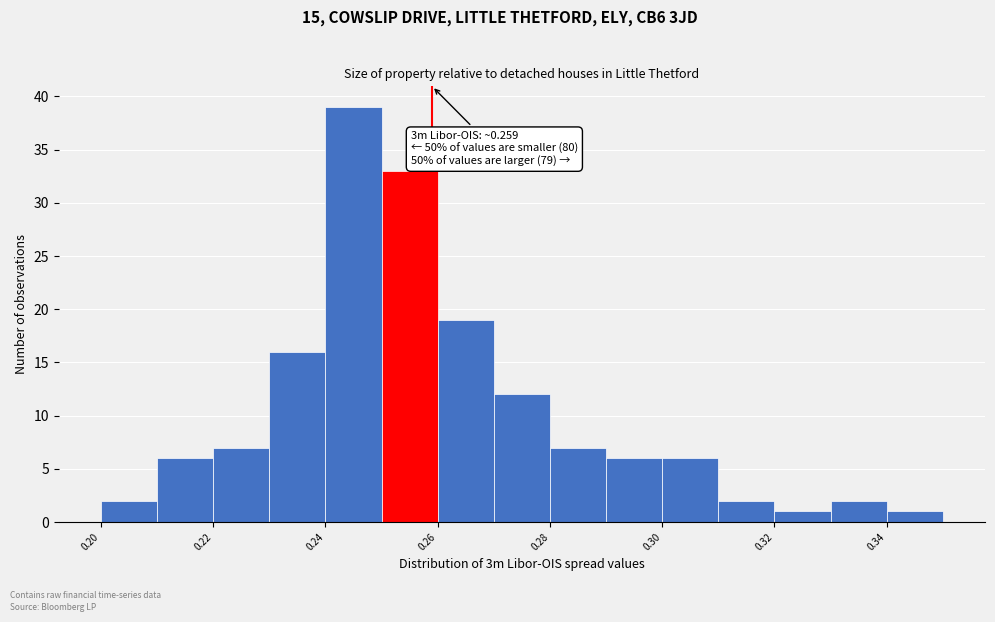

Over which range of the x-axis is the bar tallest?

0.24 to 0.25